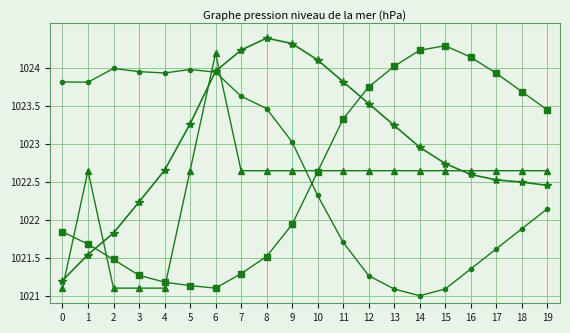

What is the total value across all series at 15?

4090.8